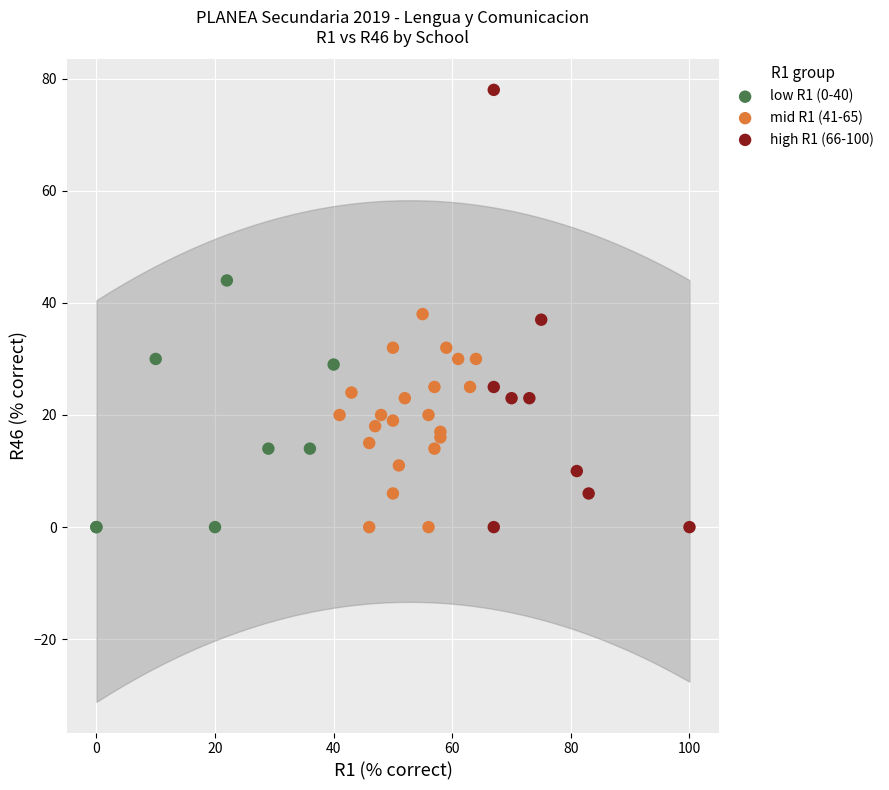

Which series has the largest Y range (max minus min)?

high R1 (66-100)